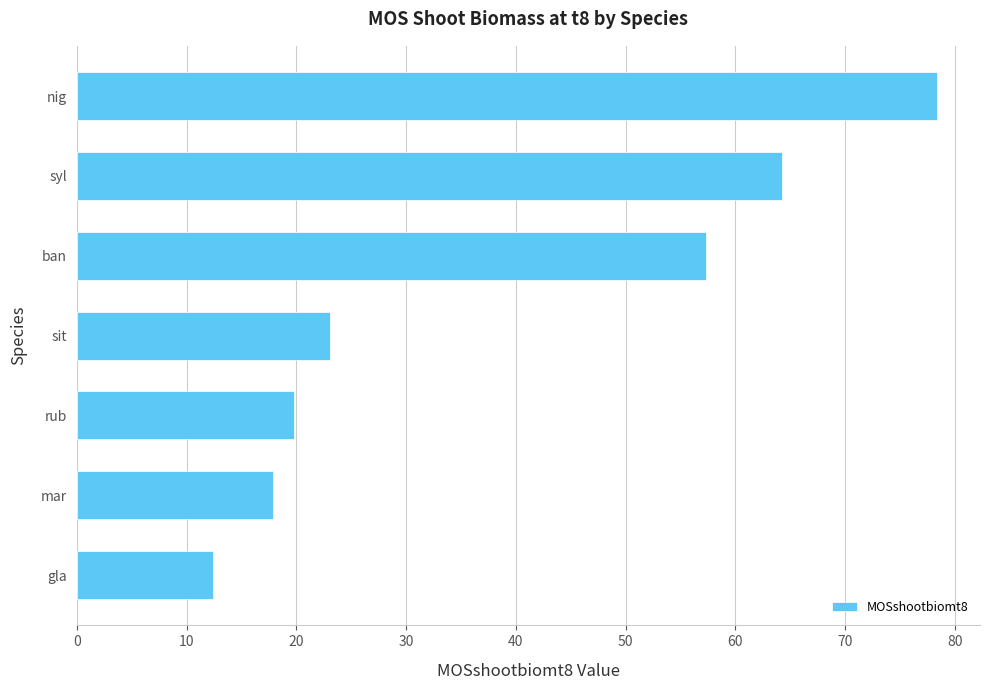

Reading top to bottom, extract all data points from this chart.

nig=78.4	syl=64.2	ban=57.3	sit=23.1	rub=19.8	mar=17.8	gla=12.4